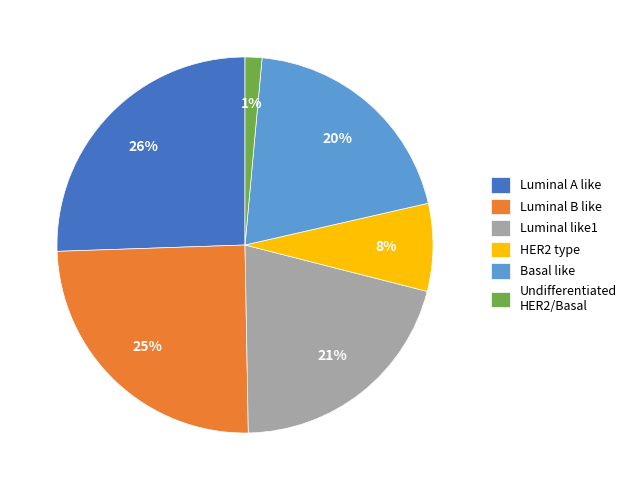

To the nearest percent, what is the combined percentage of Luminal B like and Luminal A like?

50%